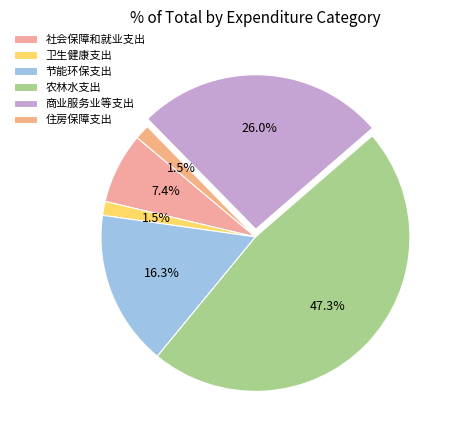

What percentage is the 社会保障和就业支出 slice, to the nearest percent?

7%